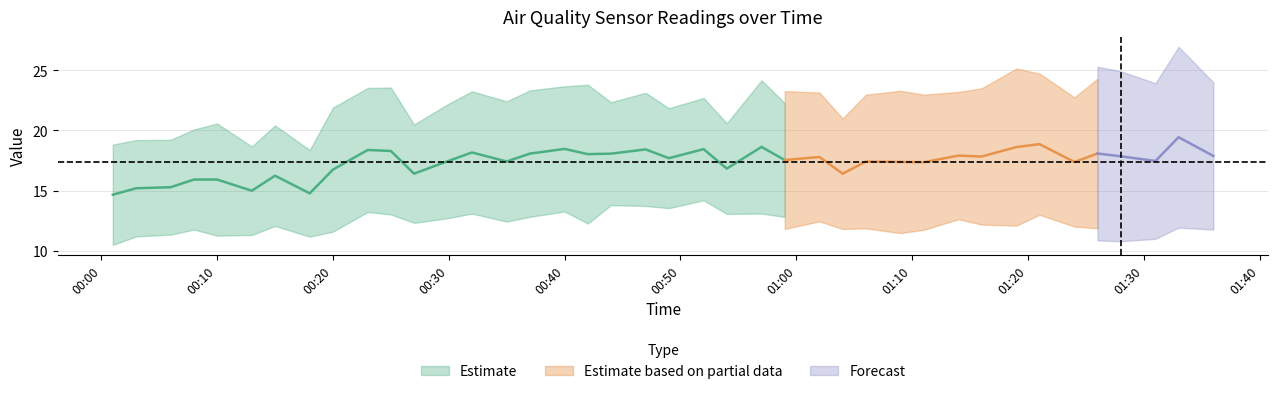

Which label corresponds to the largest value in the chart?

2021/08/15 01:33